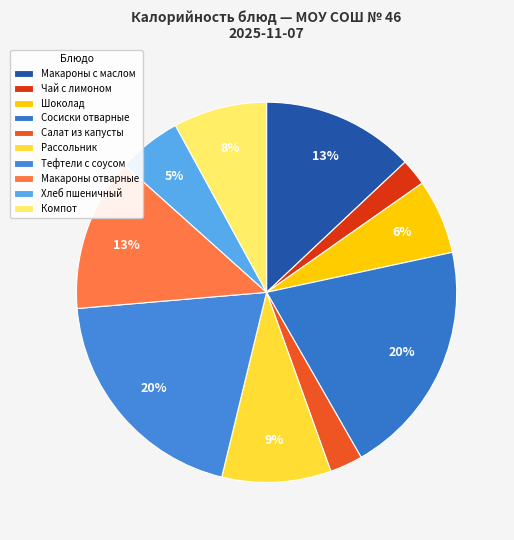

Count the number of slices in the pie.

10